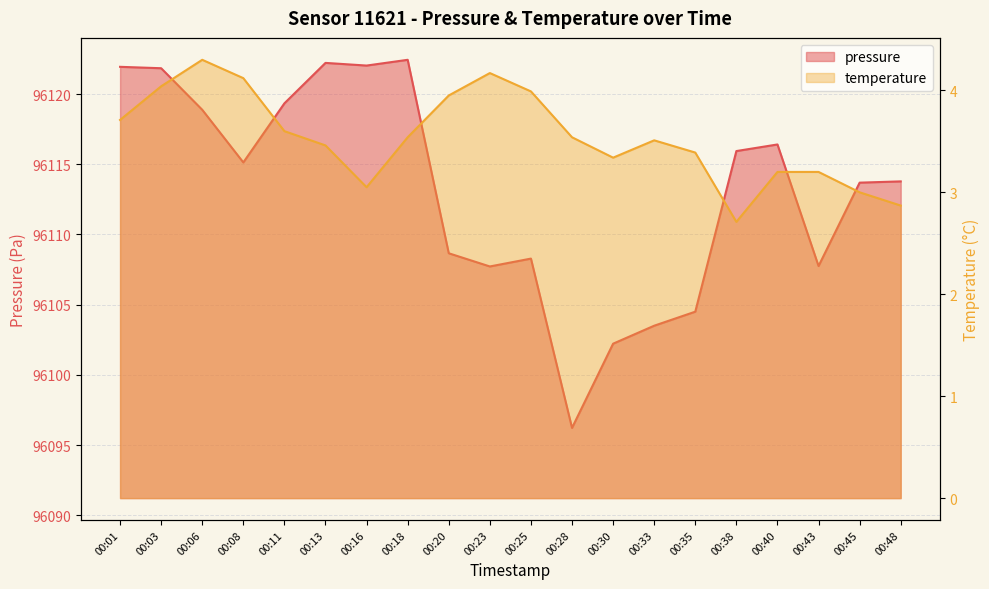

What is the difference between the pressure values at 00:33 and 00:20?

5.2